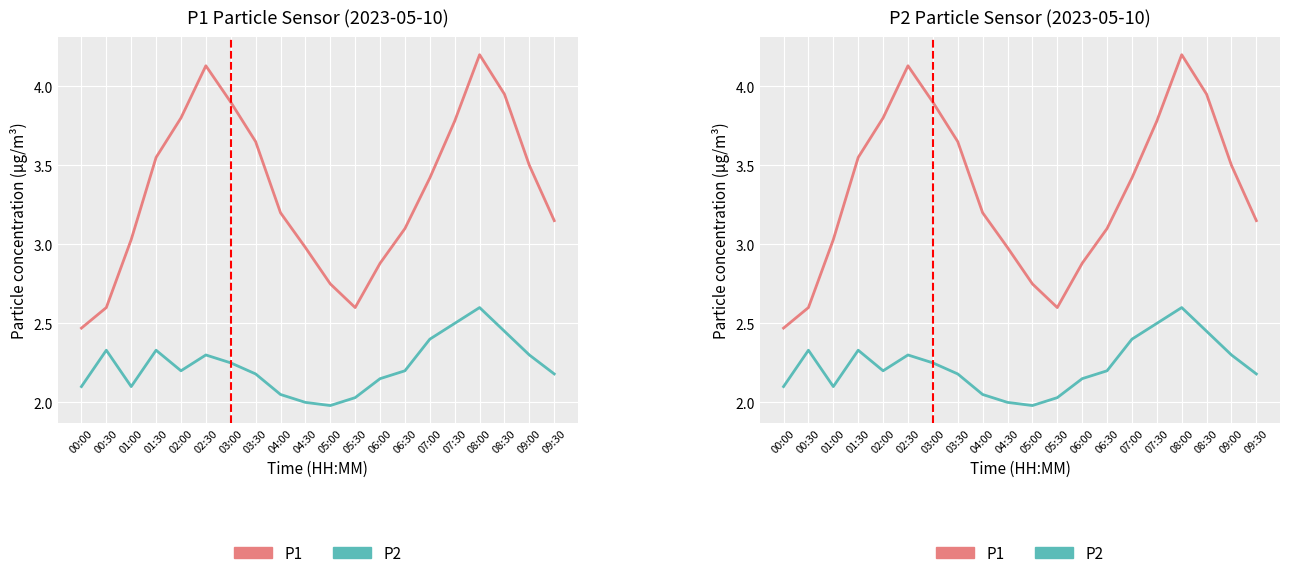

At which label does P1 first exceed 3?

01:00